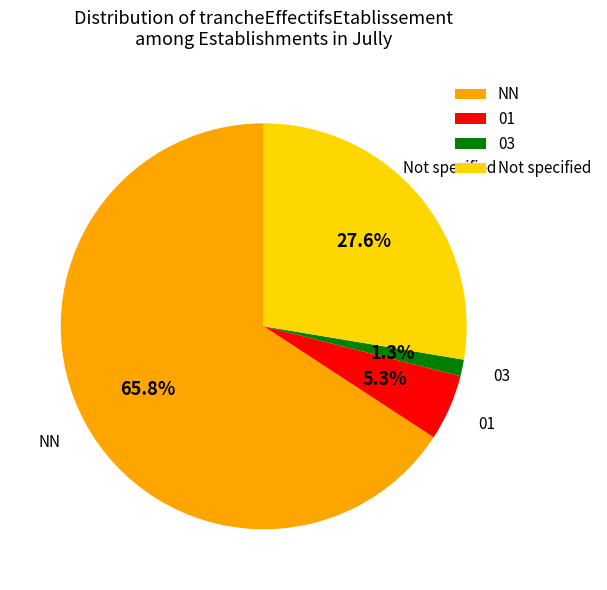

The 03 slice represents 1% of the pie. True or false?

True